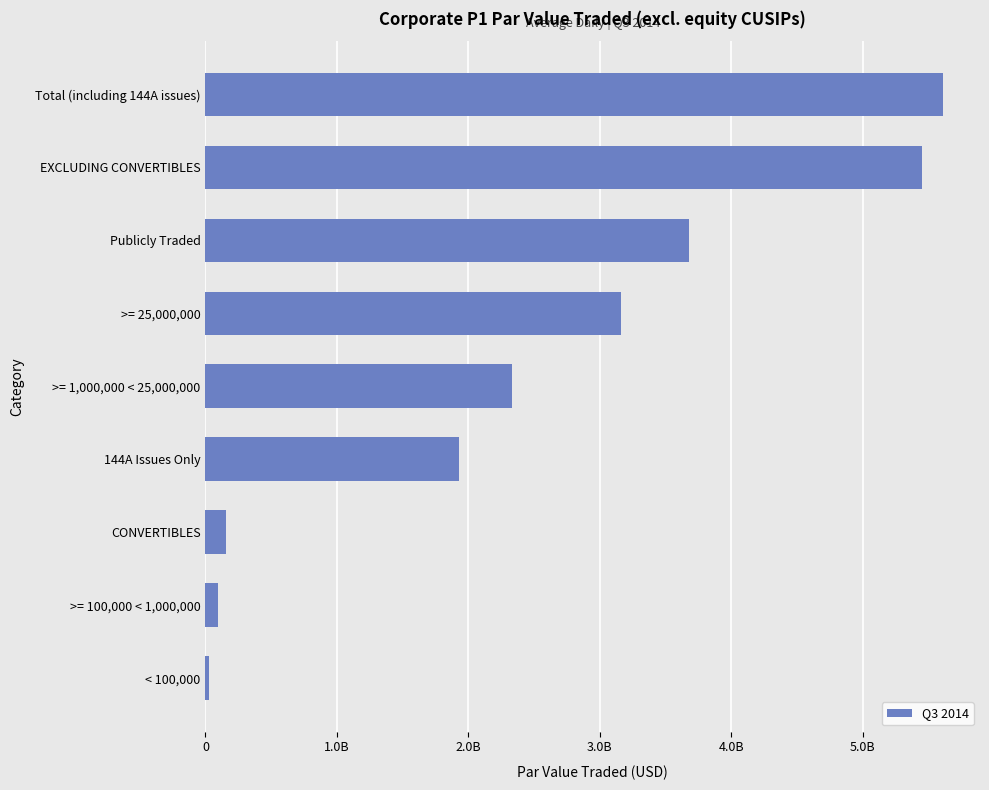

List the labels in order of value, smallest first.

< 100,000, >= 100,000 < 1,000,000, CONVERTIBLES, 144A Issues Only, >= 1,000,000 < 25,000,000, >= 25,000,000, Publicly Traded, EXCLUDING CONVERTIBLES, Total (including 144A issues)